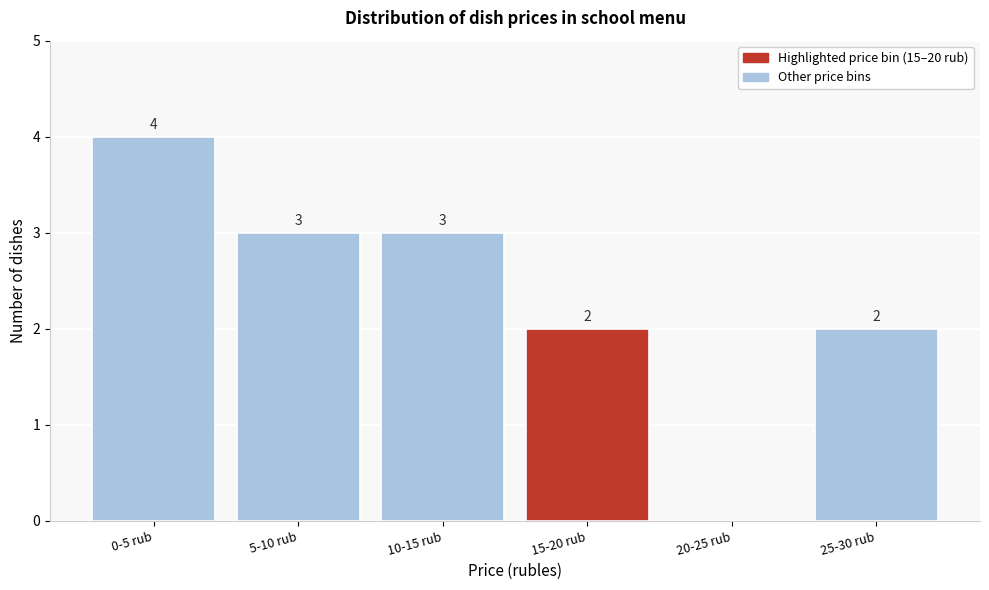

What is the maximum value shown in the chart?

4